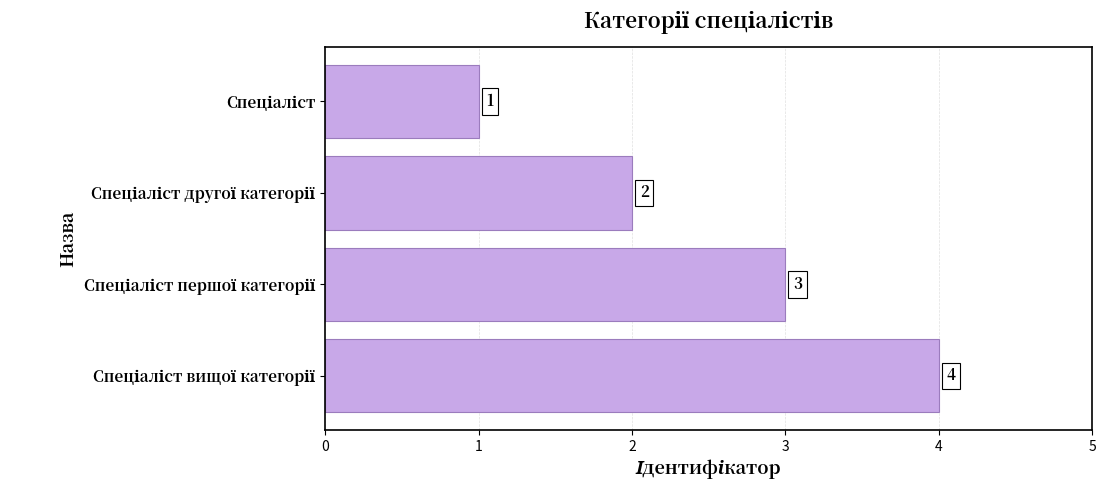

What is the difference between the second highest and second lowest values?

1